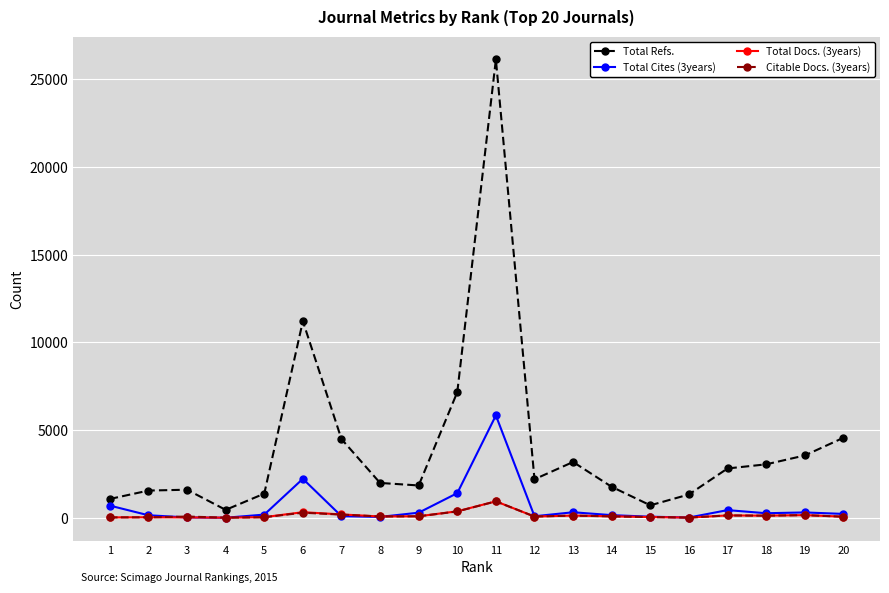

Which series has the largest range (max minus min)?

Total Refs.